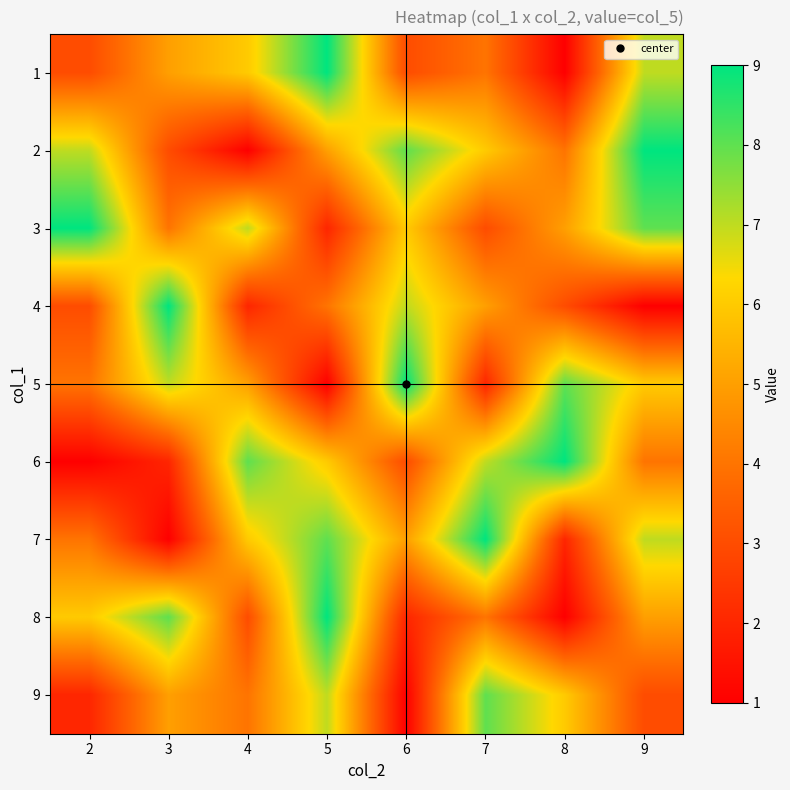

Which has a higher value, 7 or 2?

7